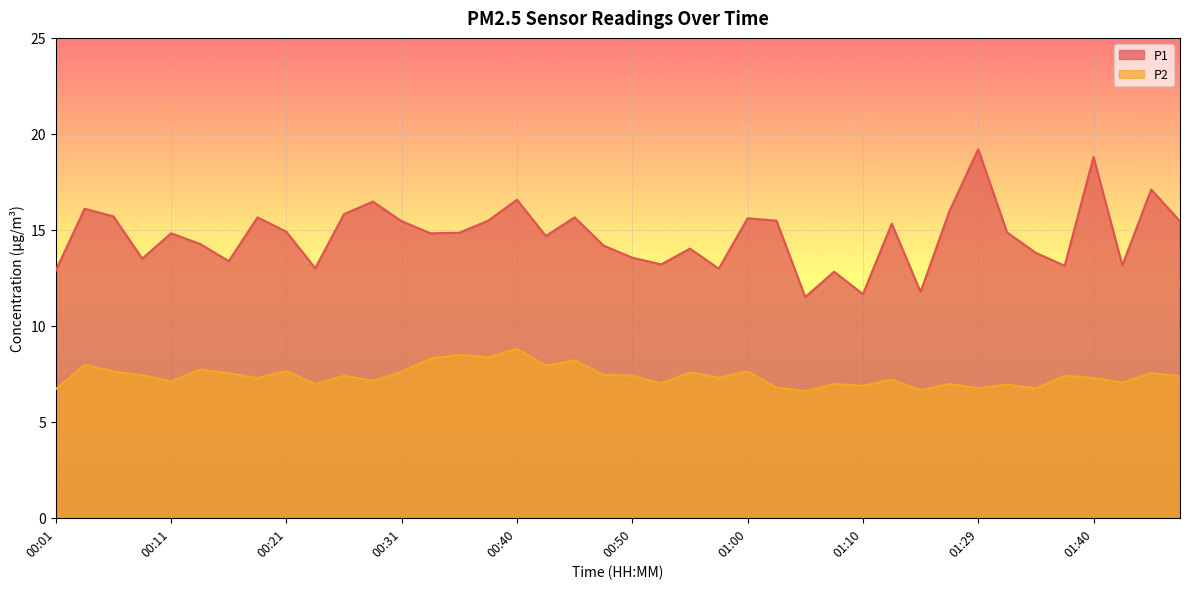

What are all the series names shown in the legend?

P1, P2